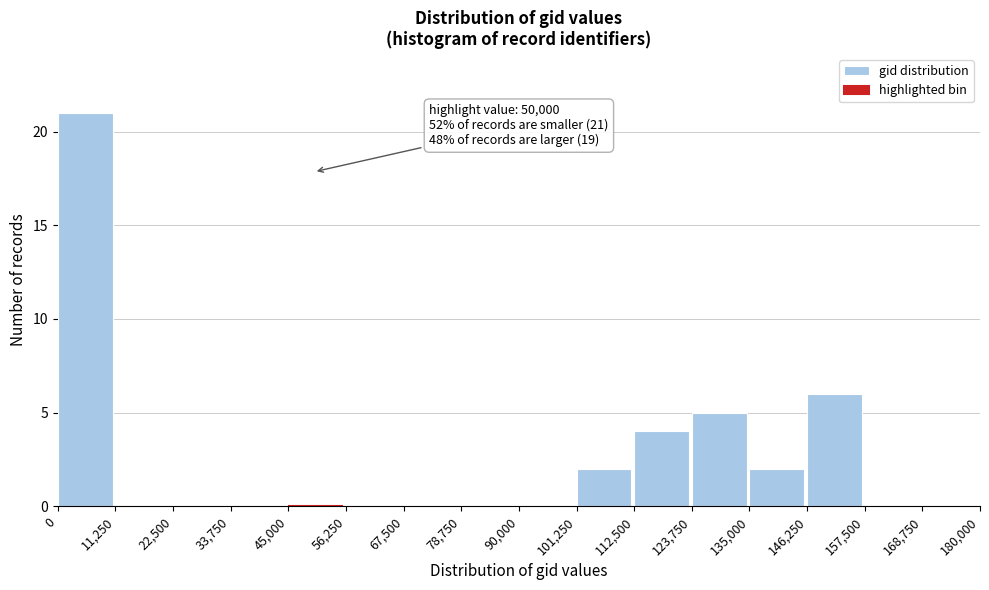

Which range on the x-axis has the tallest bar?

0 to 11,250